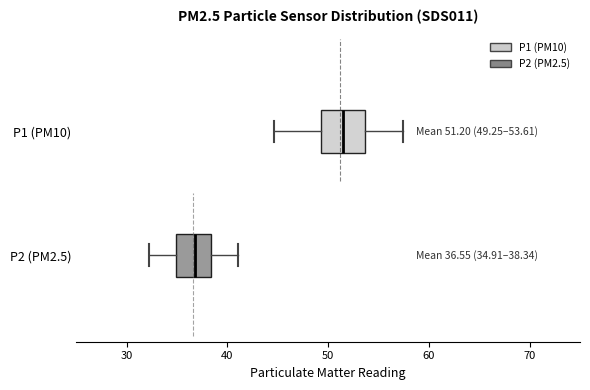

Which box's median line is the furthest to the right?

P1 (PM10)